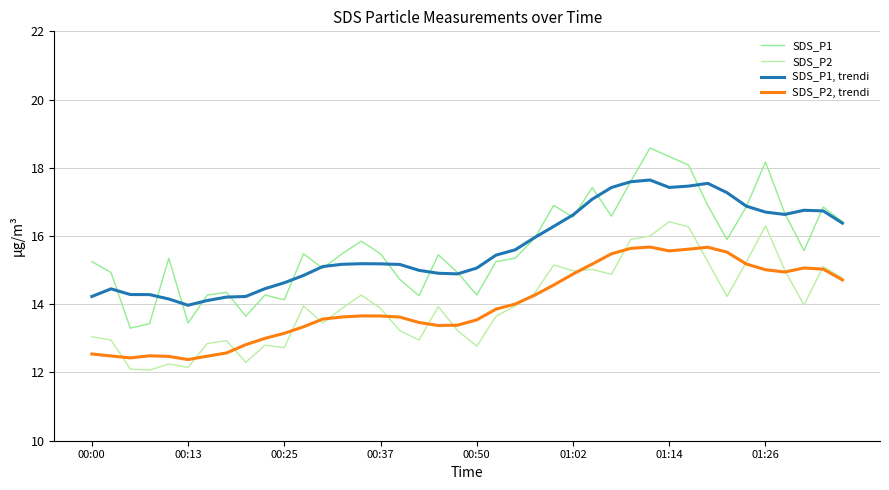

True or false: SDS_P2, trendi and SDS_P1, trendi cross at least once.

False